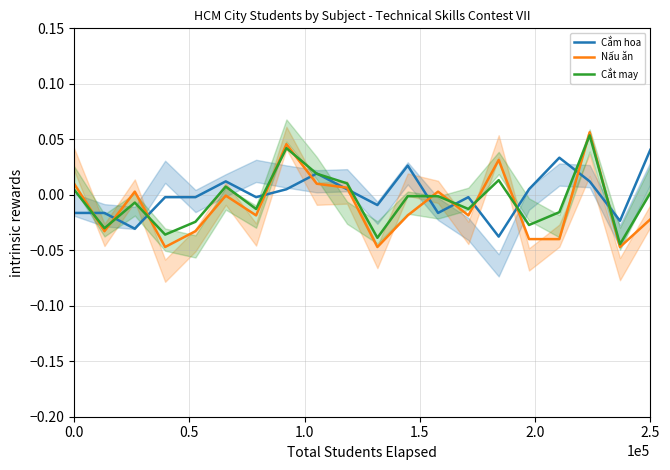

At how many categories does at least one series exceed 0?

13